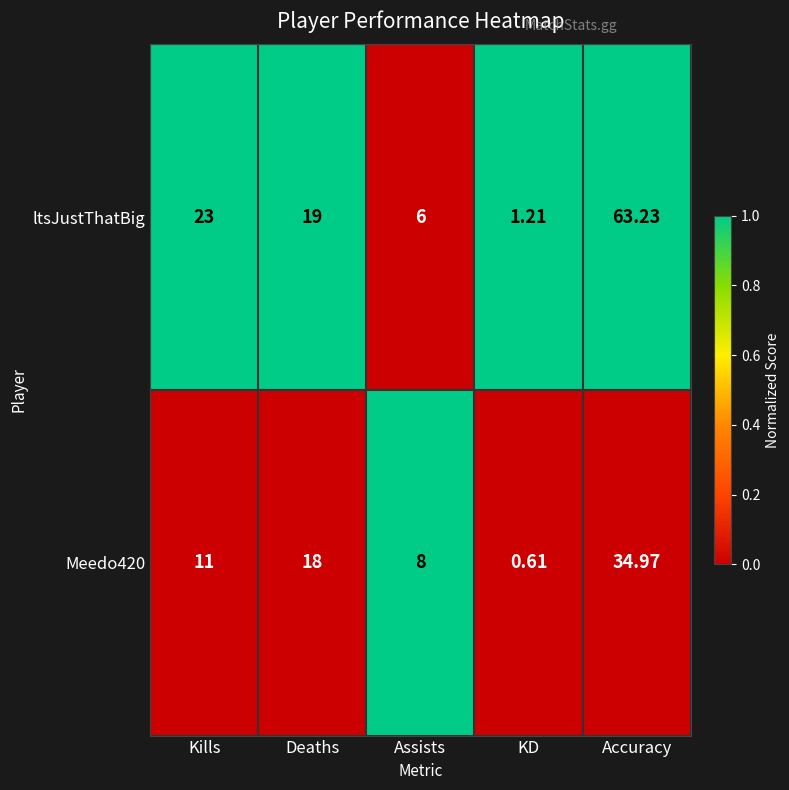

At which category is the sum across all series the highest?

Accuracy